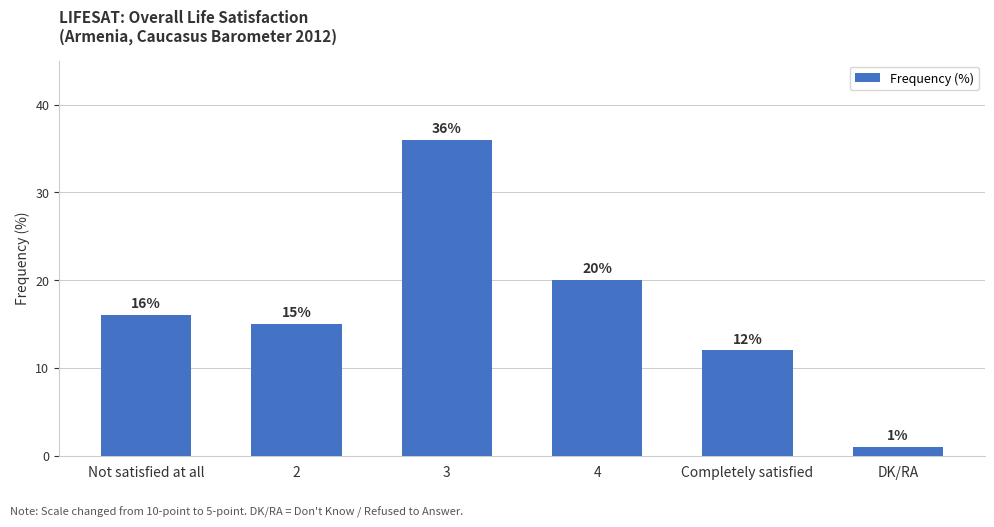

List the labels in order of value, smallest first.

DK/RA, Completely satisfied, 2, Not satisfied at all, 4, 3